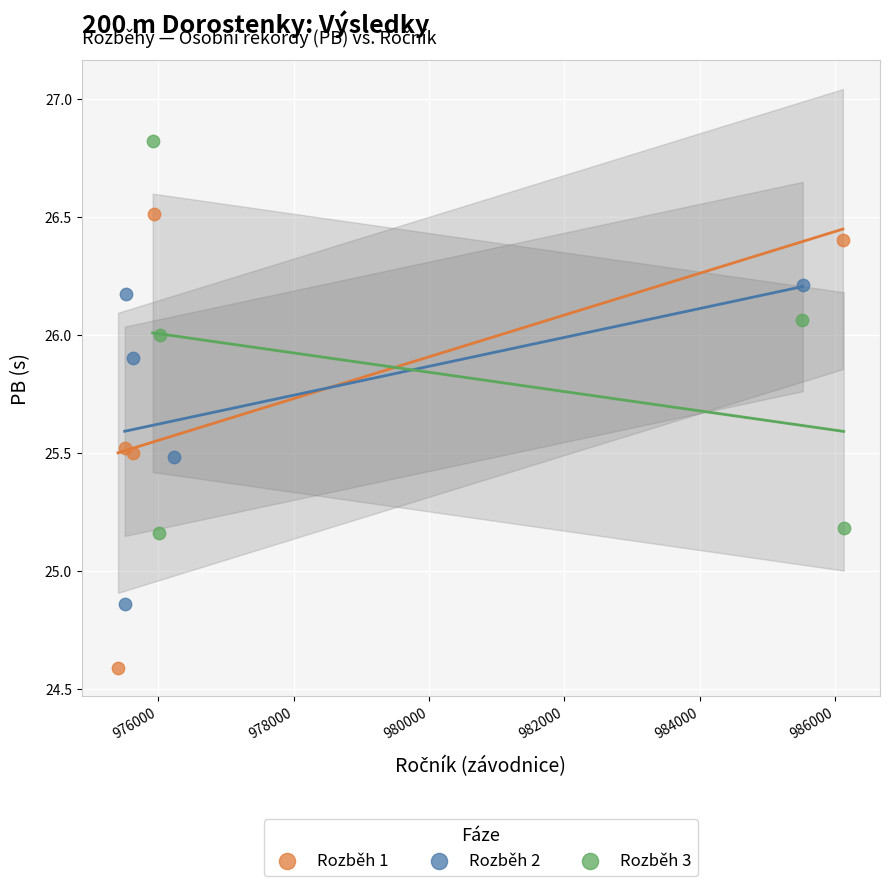

Which series has the largest Y range (max minus min)?

Rozběh 1